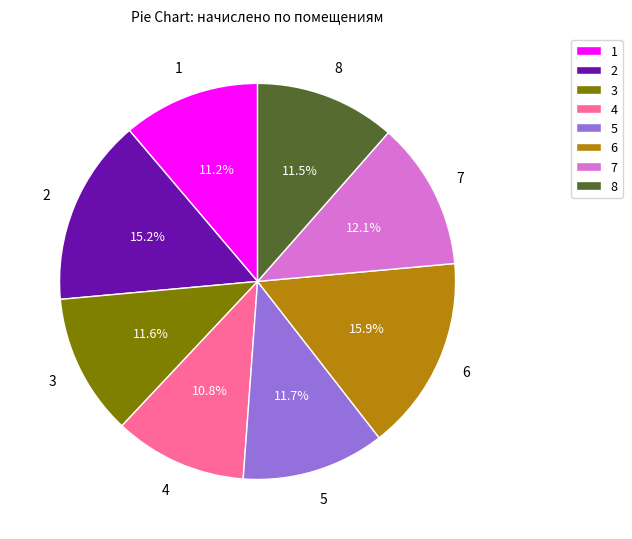

What percentage is NOT represented by 7?

87.9%